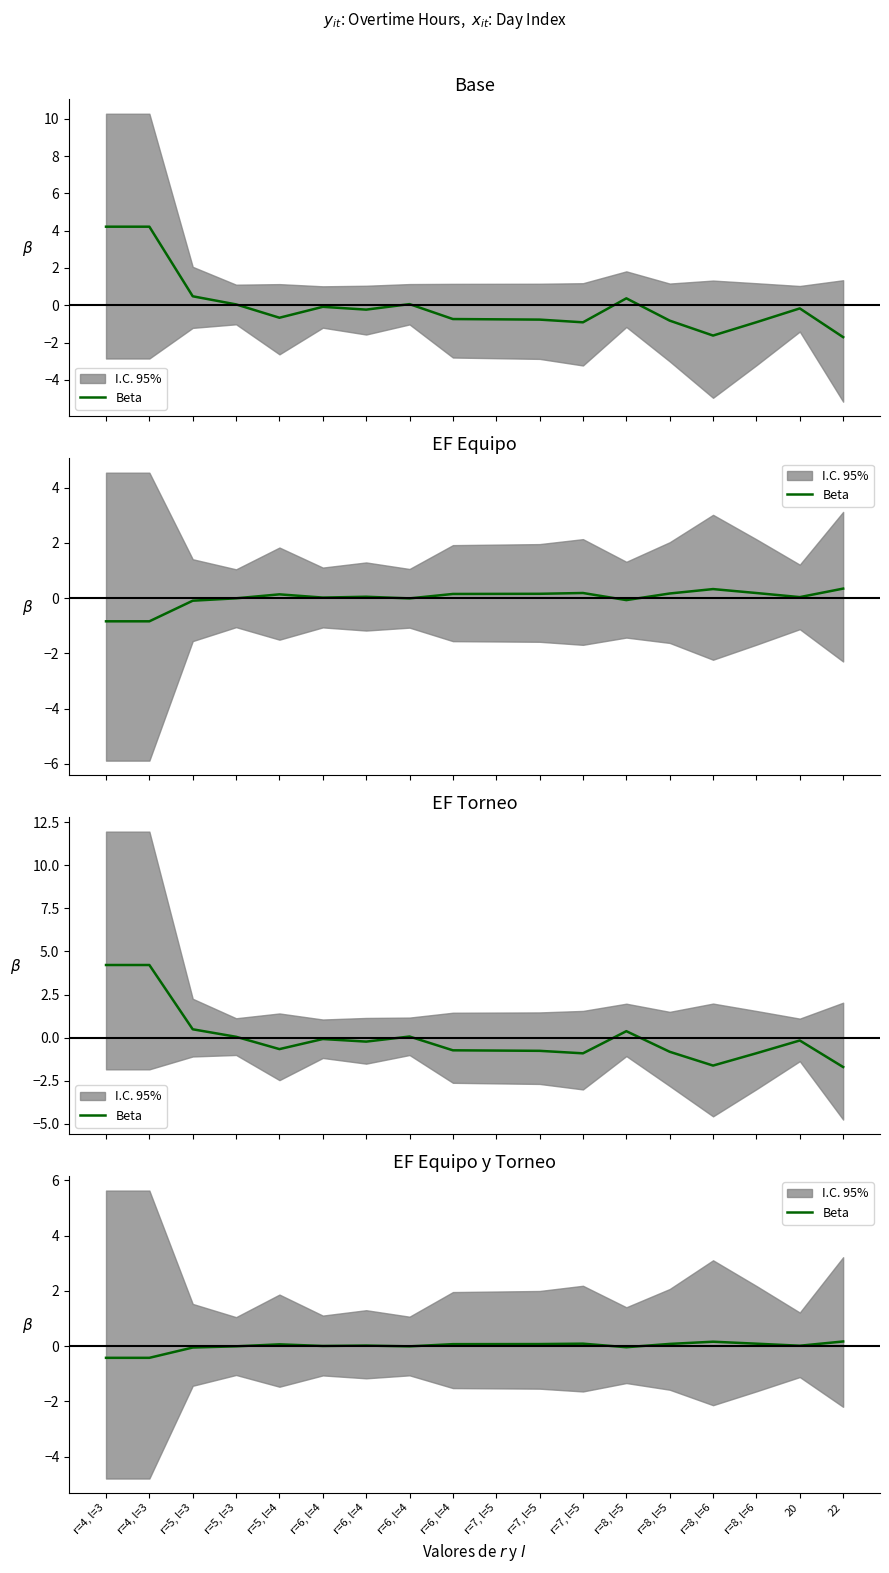

How many values are below 0?

6